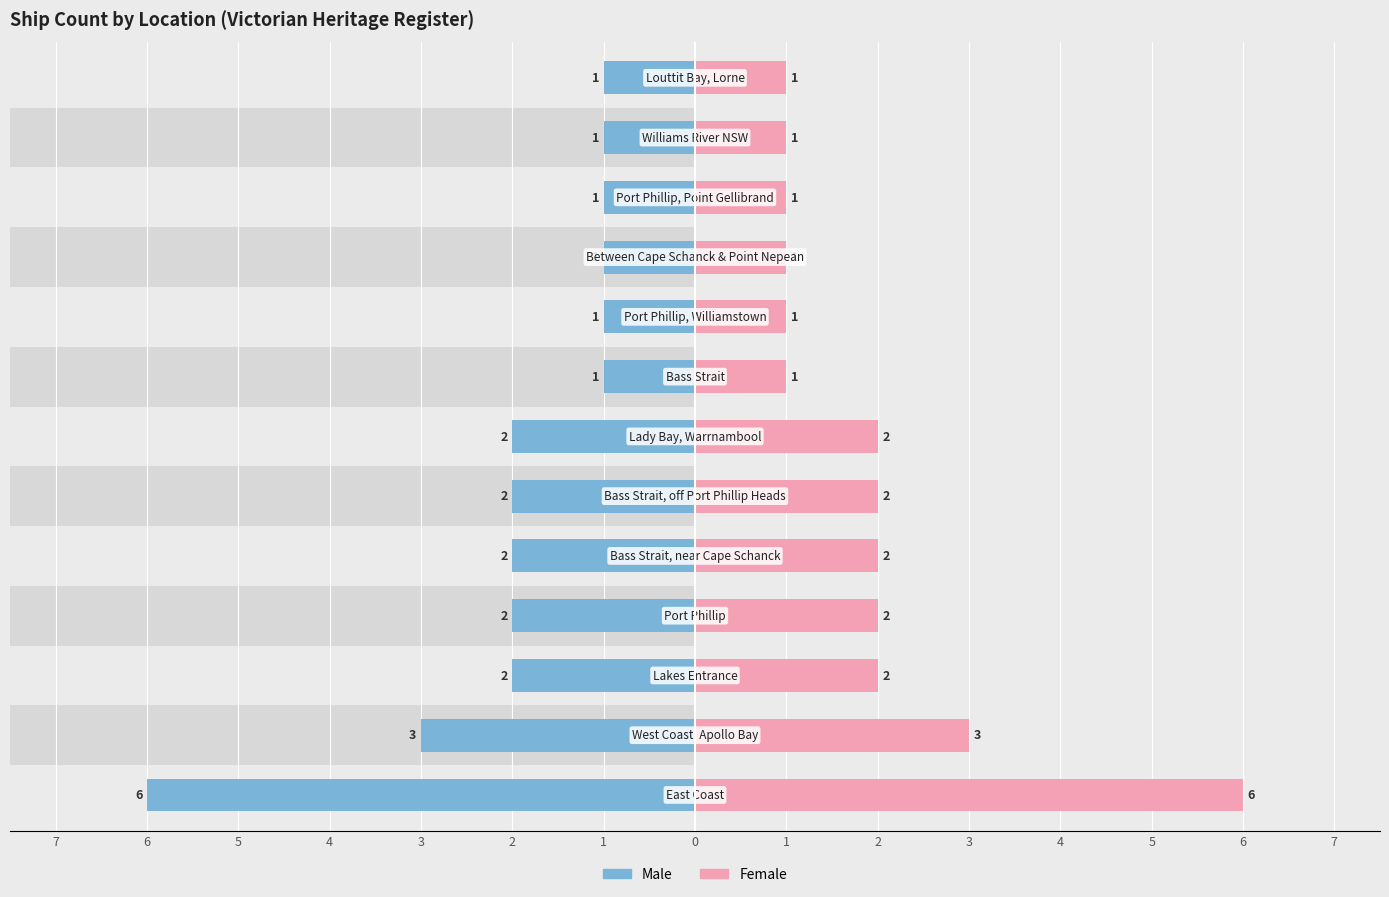

Which series changed the most between 7 and 4?

Male